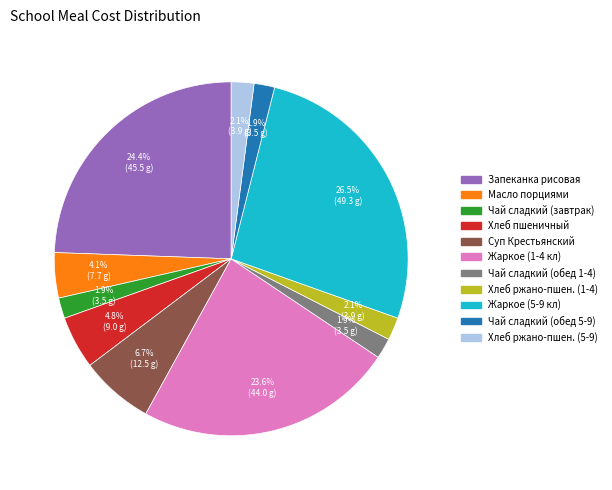

Does any single category account for the majority?

No